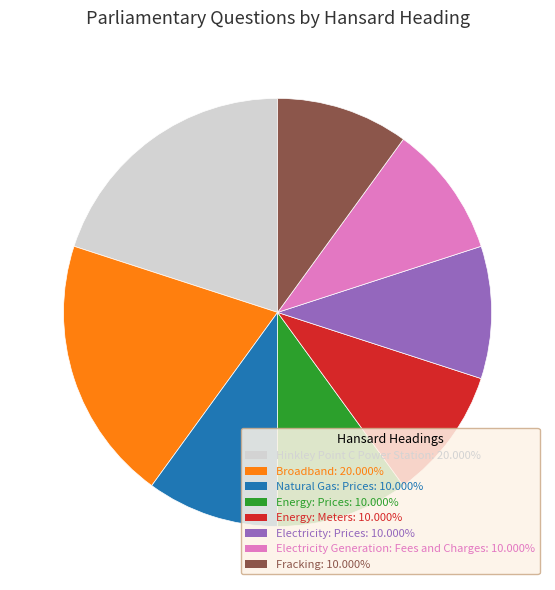

Does any single category account for the majority?

No